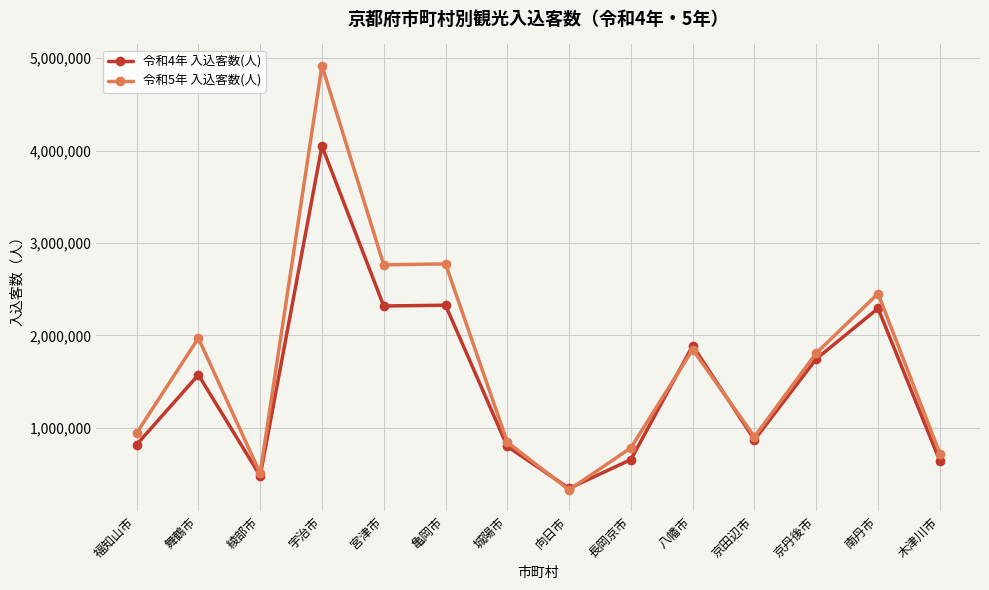

True or false: 令和5年 入込客数(人) has a value of 1846955 at 八幡市.

True